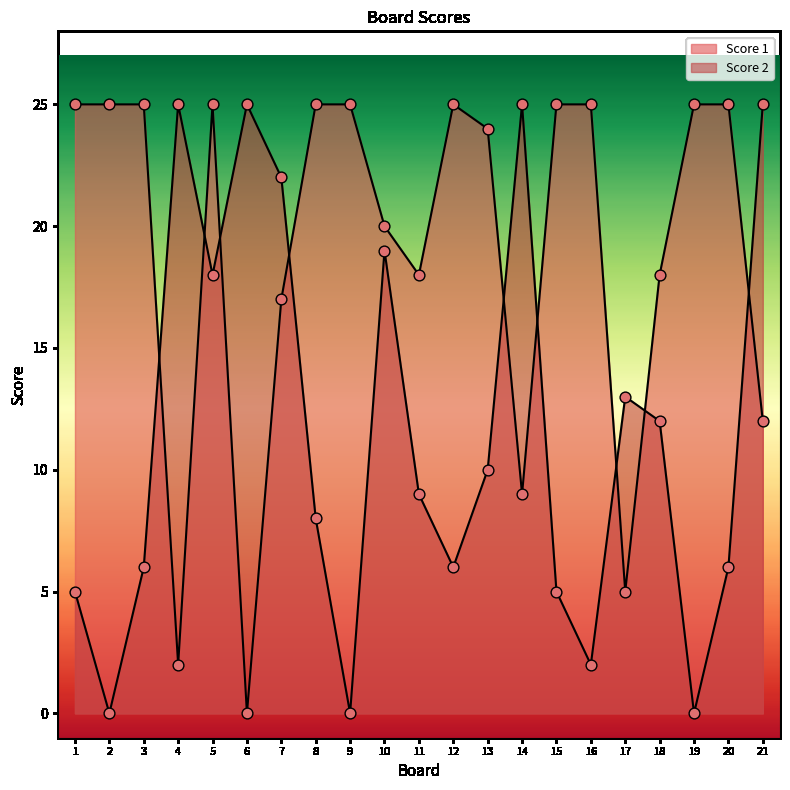

At how many categories does at least one series exceed 14?

20